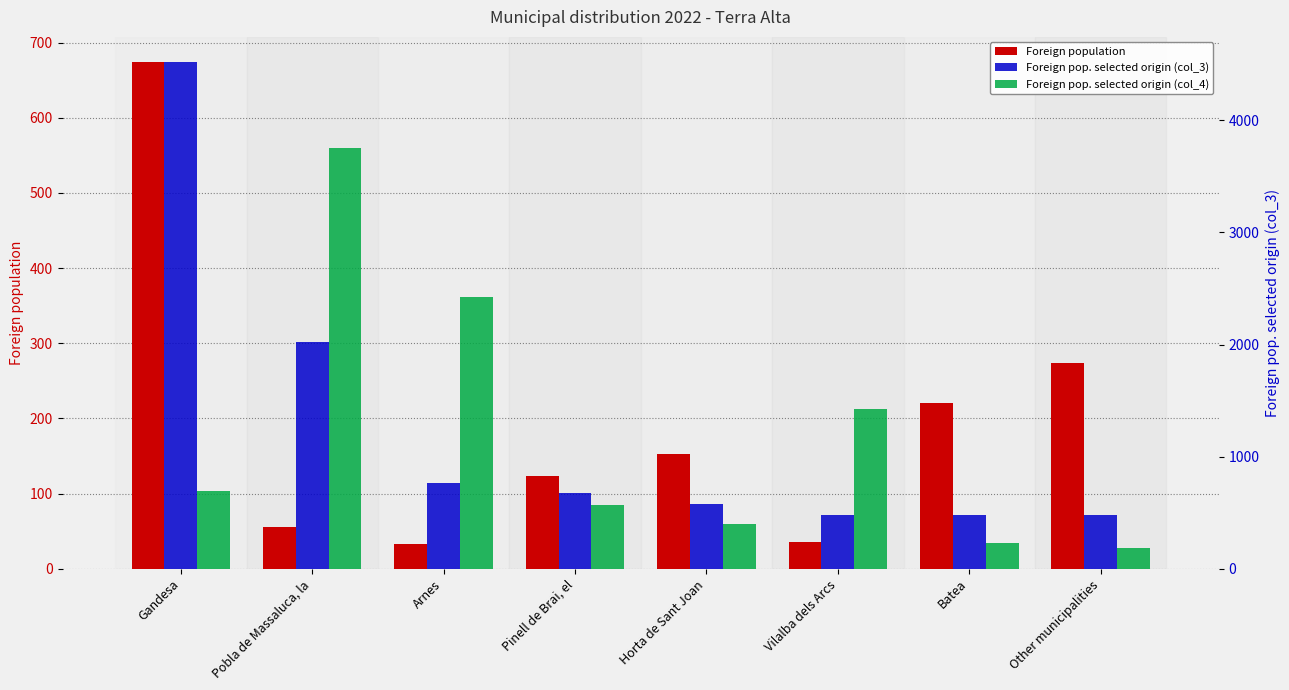

What is the average value of the Foreign pop. selected origin (col_3) series?

1250